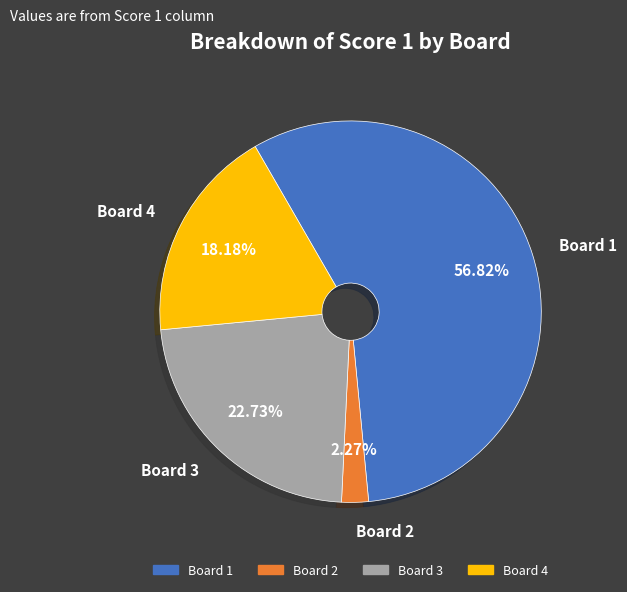

How many segments does this pie chart have?

4